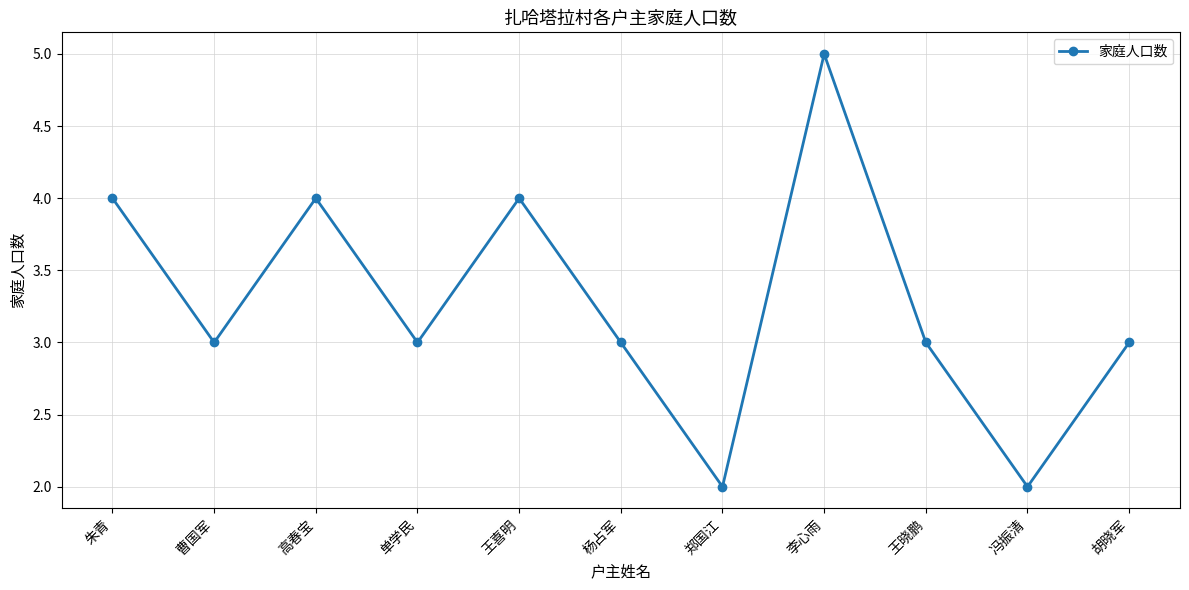

Reading left to right, extract all data points from this chart.

朱青=4	曹国军=3	高春宝=4	单学民=3	王喜明=4	杨占军=3	郑国江=2	李心雨=5	王晓鹏=3	冯振清=2	胡晓军=3